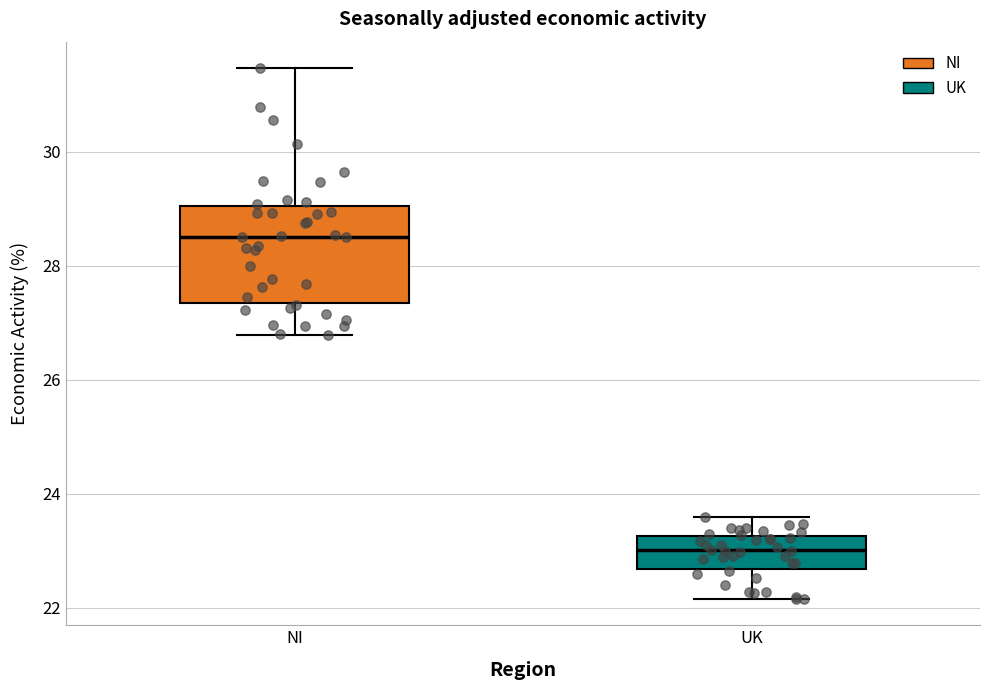

Comparing the boxes themselves (not the whiskers), which one is the tallest?

NI